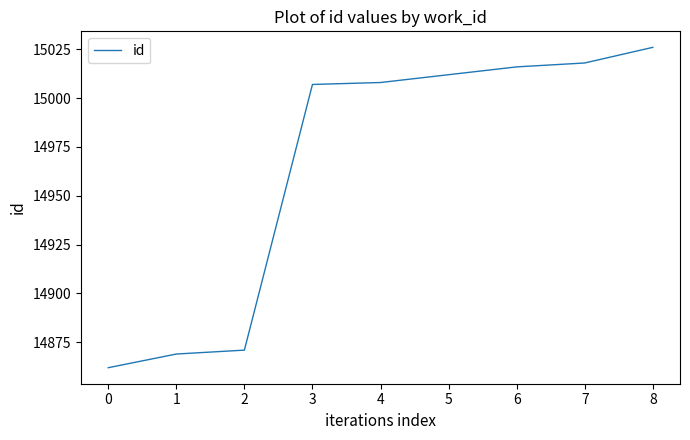

What is the smallest value displayed?

14862